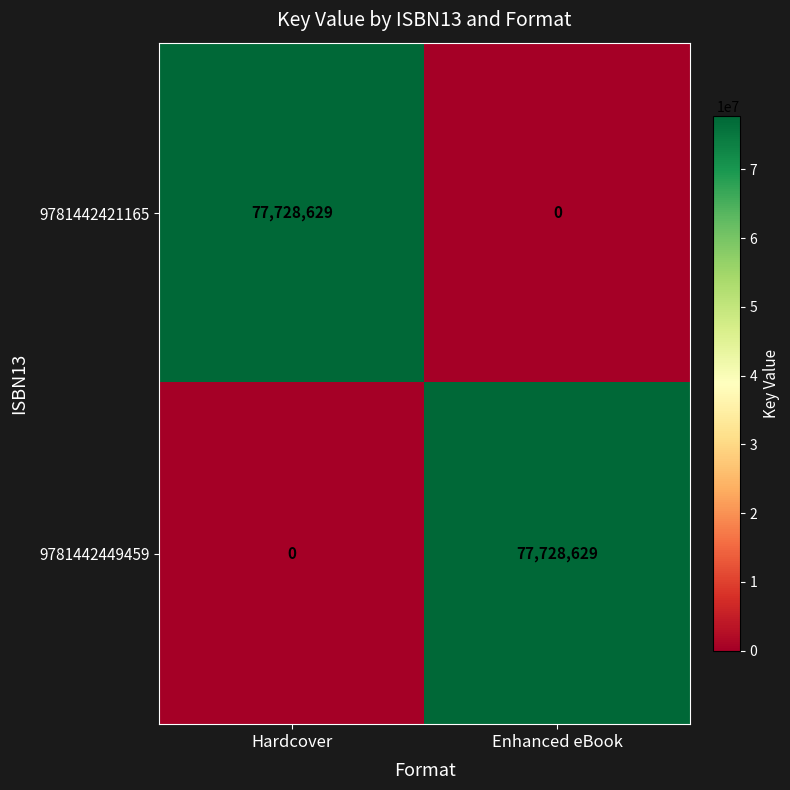

Where is 9781442449459 nearest to the value 38864314?

Hardcover